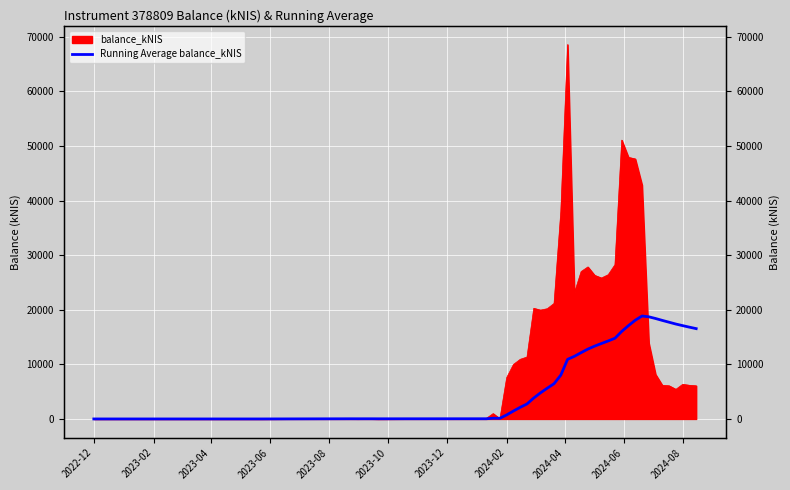

How many data points does each series have?

40